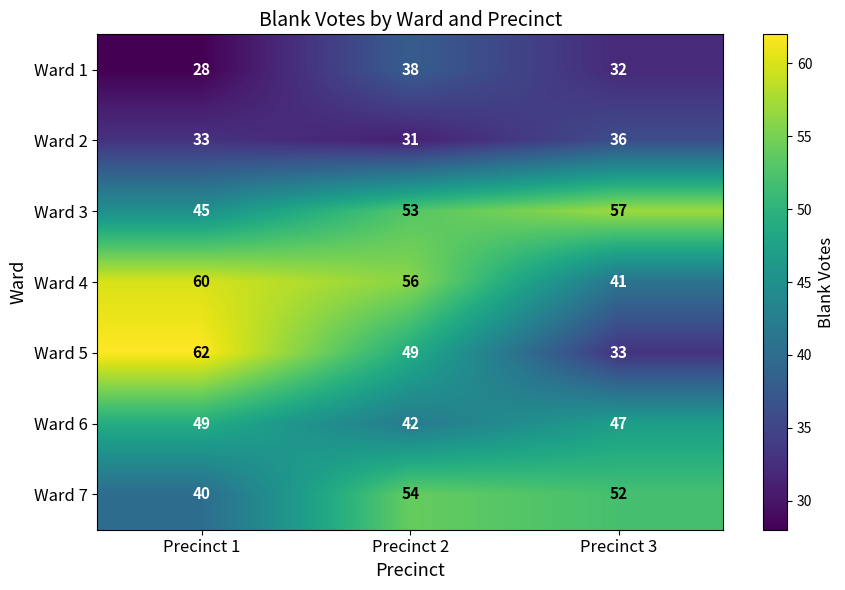

Which series has the largest total across all categories?

Ward 4